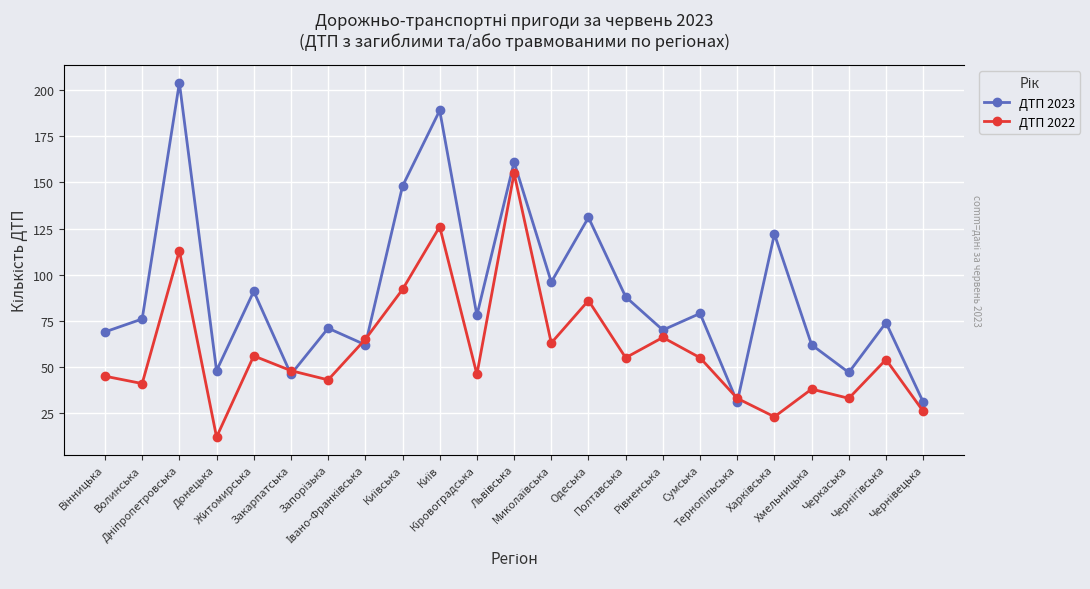

What is the label of the 16th point from the right?

Івано-Франківська